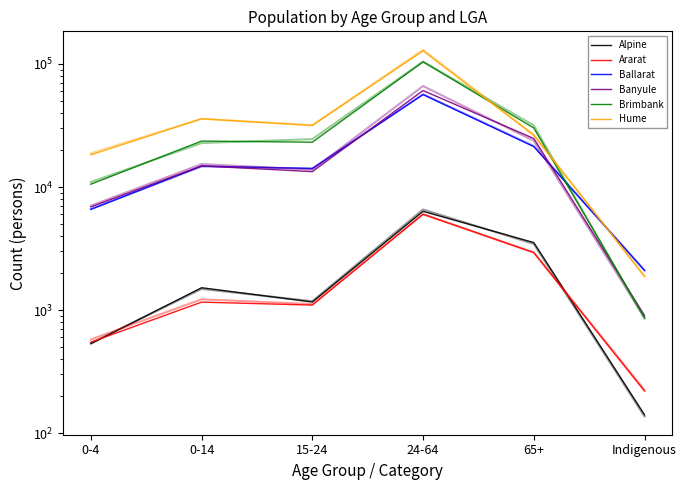

What value does the Brimbank series have at 0-14?

23643.3